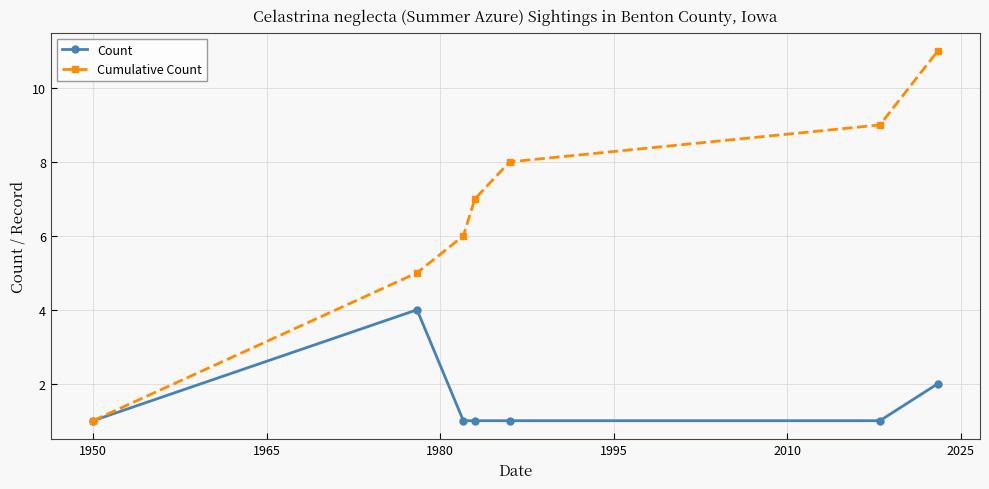

Count the number of categories in the chart.

7